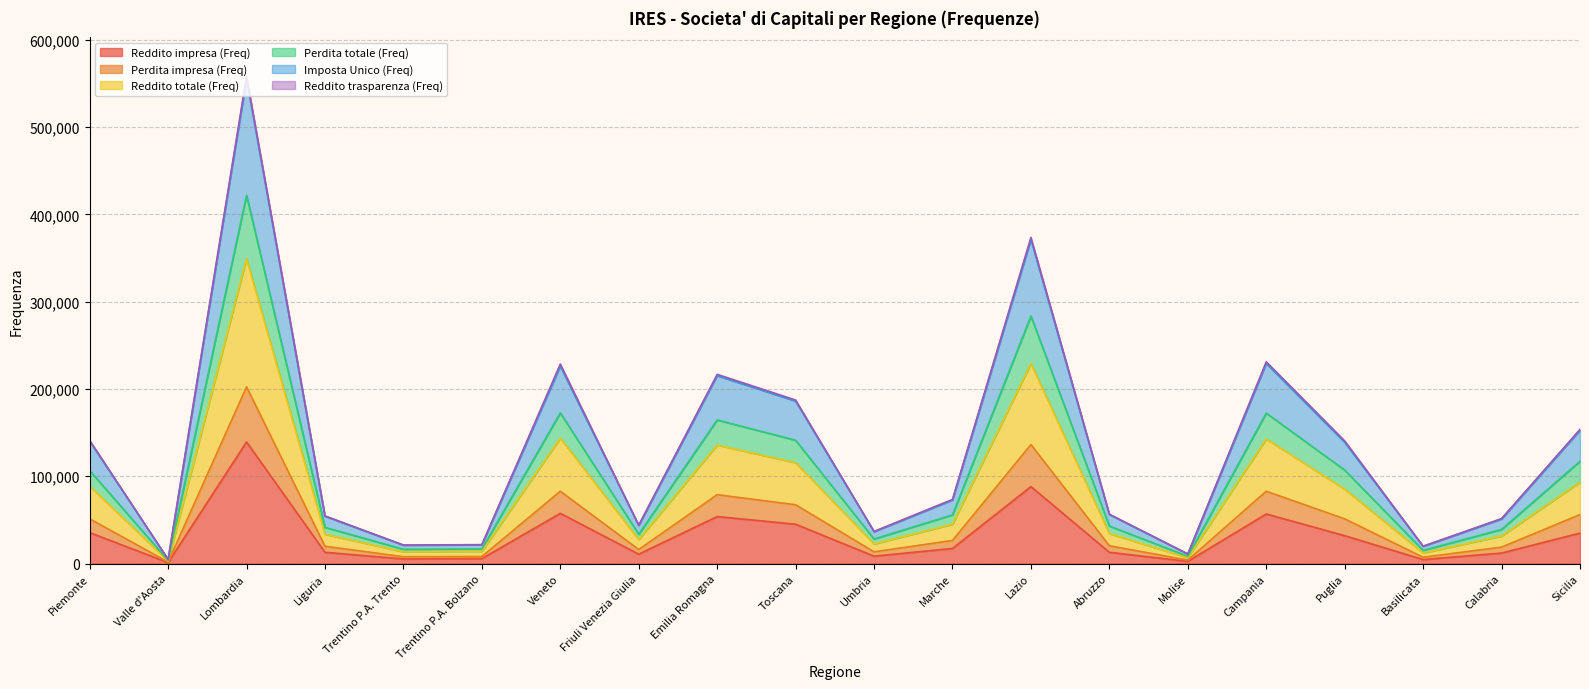

What is the maximum value for Reddito impresa (Freq)?

139368